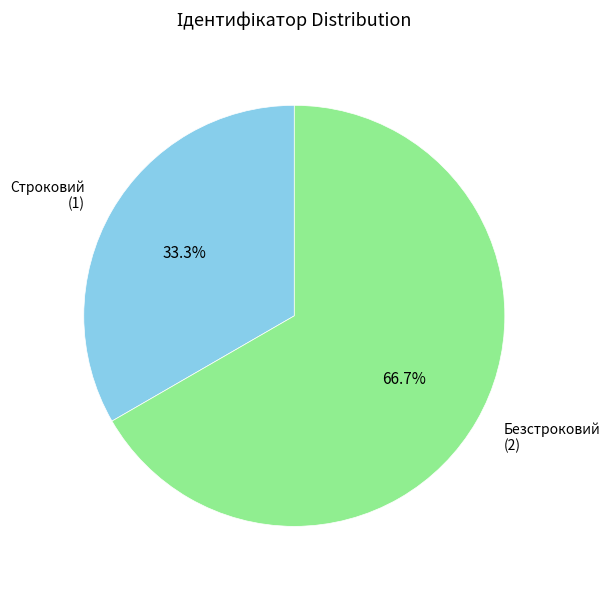

Is there a majority slice in this chart?

Yes